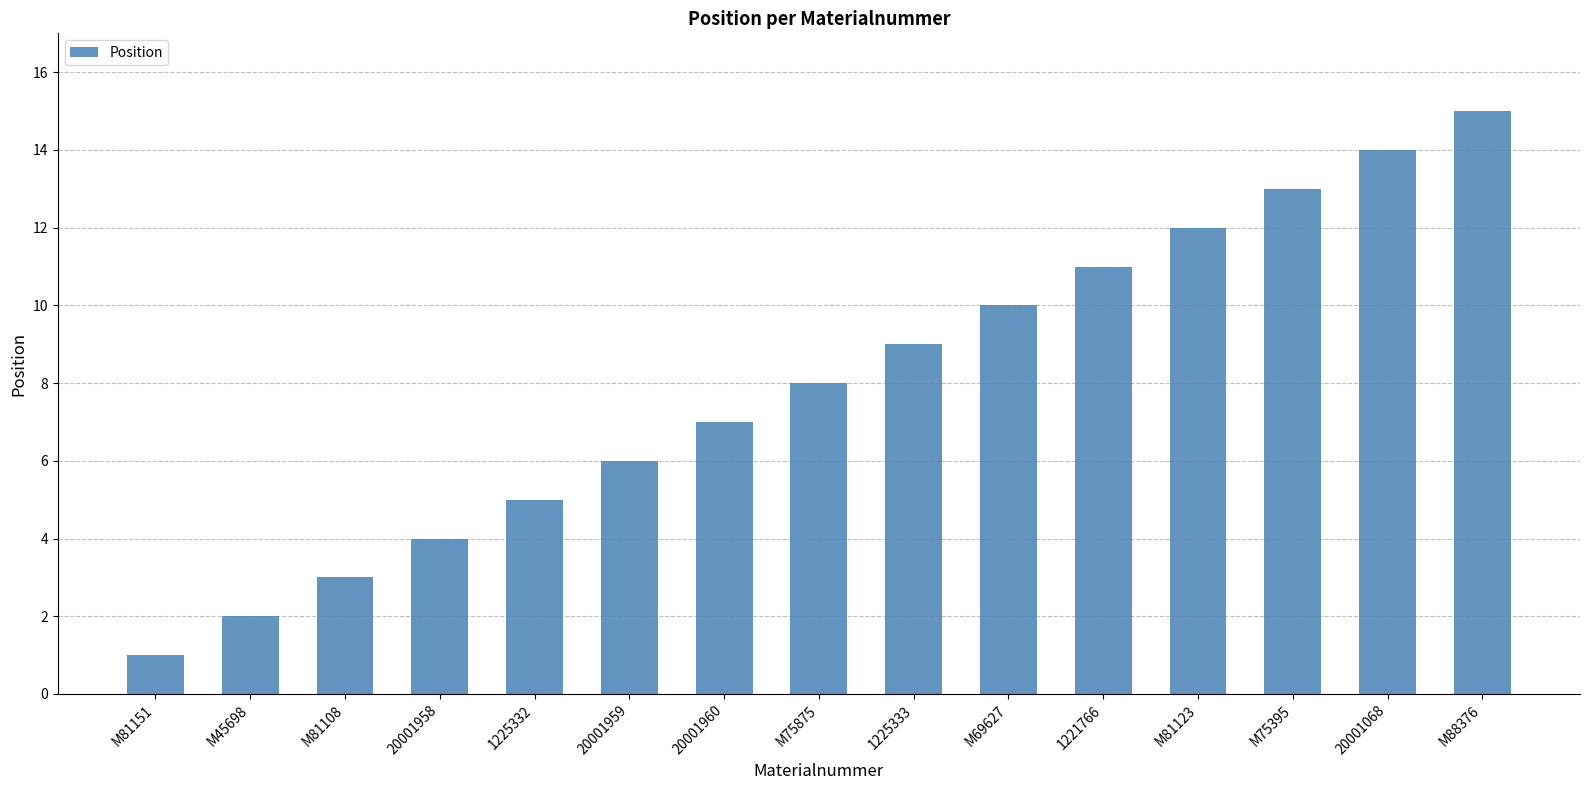

How many series are shown in this chart?

1